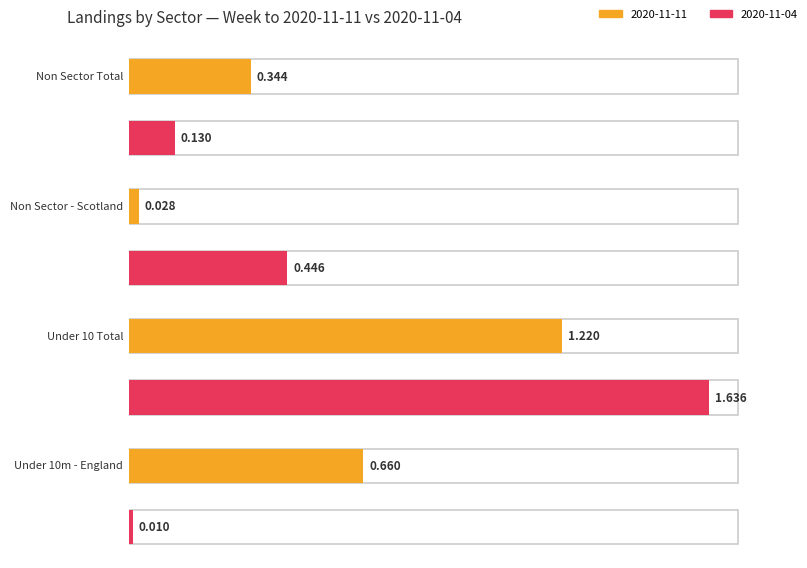

Is it true that 2020-11-04 equals 0.2 at Non Sector Total?

False